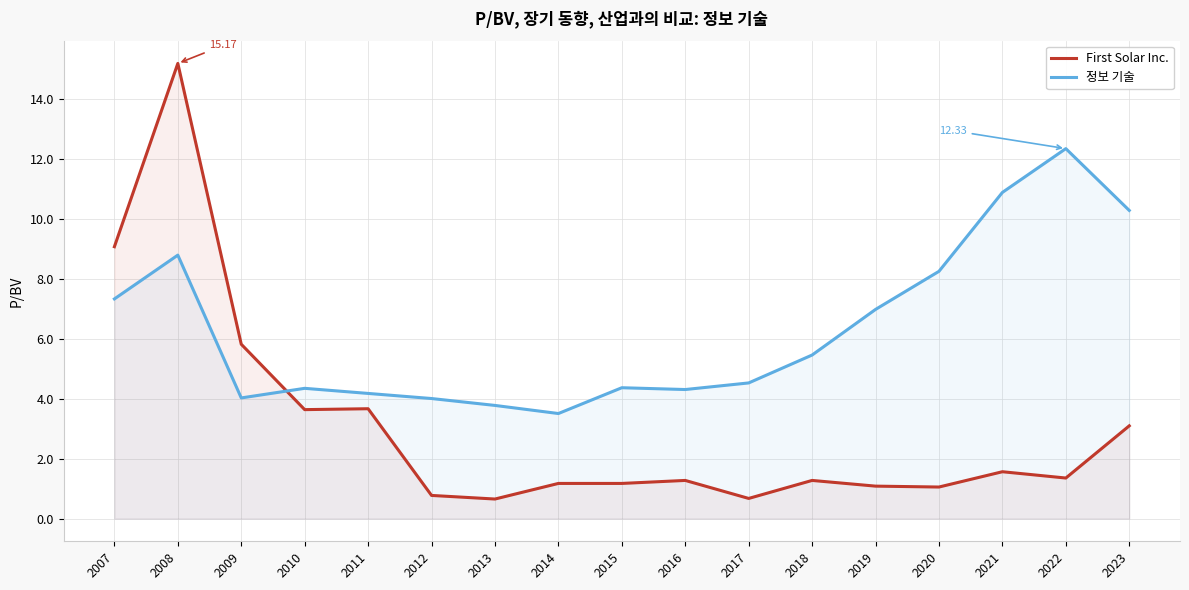

What is the approximate value of First Solar Inc. at 2014?

1.2